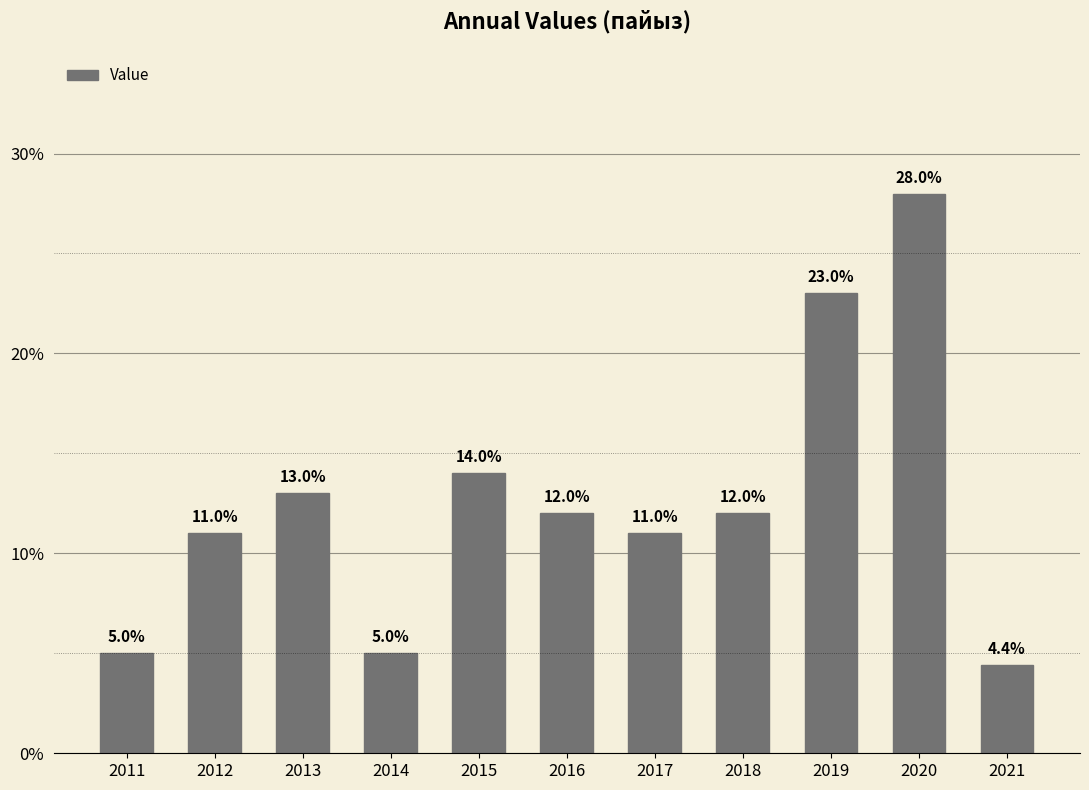

Reading left to right, extract all data points from this chart.

2011=5.0	2012=11.0	2013=13.0	2014=5.0	2015=14.0	2016=12.0	2017=11.0	2018=12.0	2019=23.0	2020=28.0	2021=4.4